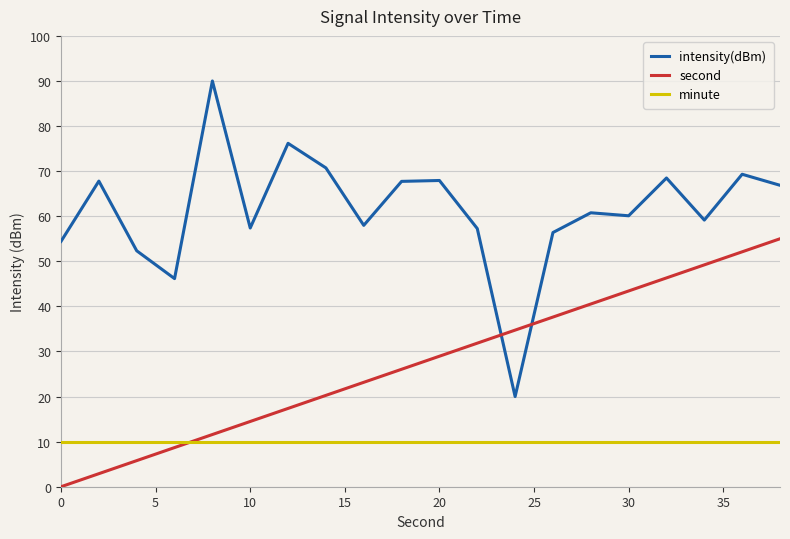

List the series in order of their peak value, lowest first.

minute, second, intensity(dBm)